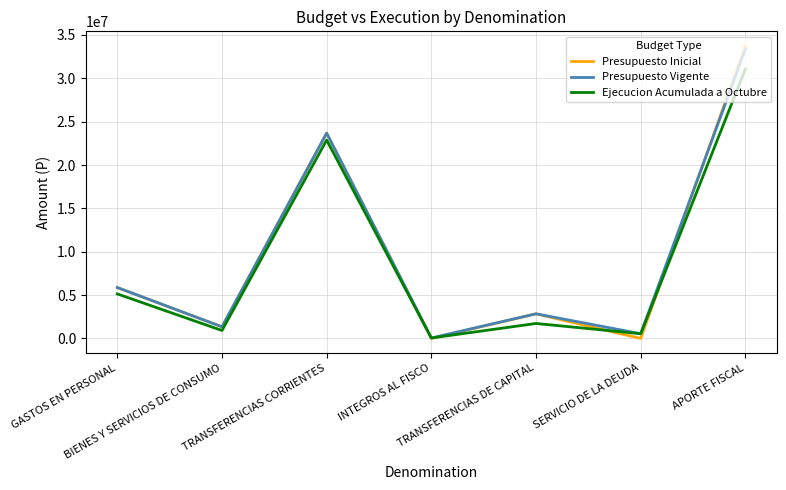

List the labels in order of Ejecucion Acumulada a Octubre value, smallest first.

INTEGROS AL FISCO, SERVICIO DE LA DEUDA, BIENES Y SERVICIOS DE CONSUMO, TRANSFERENCIAS DE CAPITAL, GASTOS EN PERSONAL, TRANSFERENCIAS CORRIENTES, APORTE FISCAL